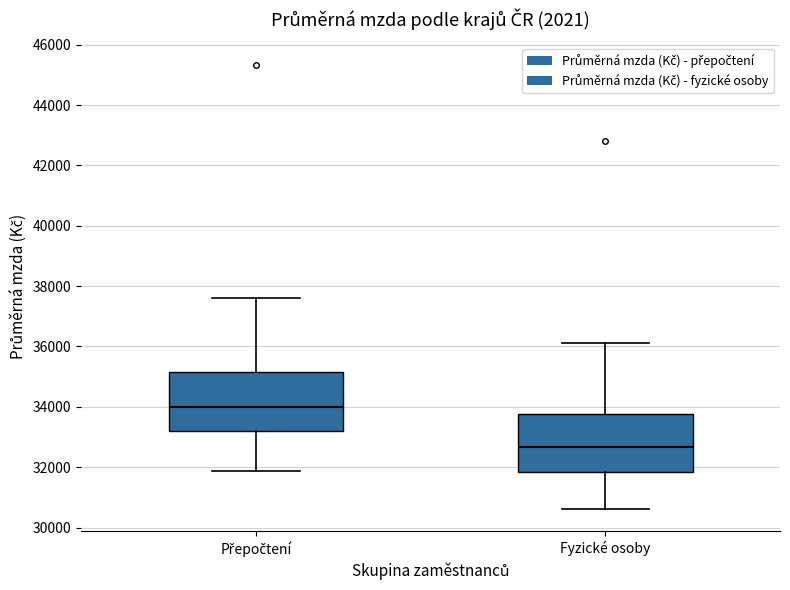

Which box has the highest median line?

Přepočtení